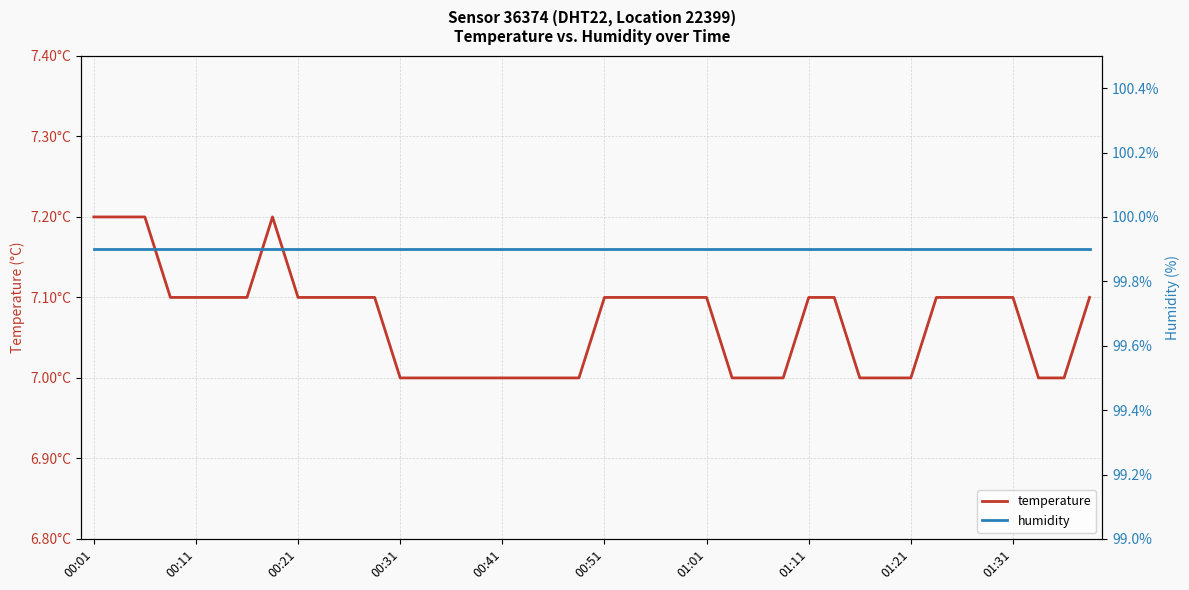

Reading left to right, what are all the values shown in this chart?

temperature: 7.2	7.2	7.2	7.1	7.1	7.1	7.1	7.2	7.1	7.1	7.1	7.1	7.0	7.0	7.0	7.0	7.0	7.0	7.0	7.0	7.1	7.1	7.1	7.1	7.1	7.0	7.0	7.0	7.1	7.1	7.0	7.0	7.0	7.1	7.1	7.1	7.1	7.0	7.0	7.1
humidity: 99.9	99.9	99.9	99.9	99.9	99.9	99.9	99.9	99.9	99.9	99.9	99.9	99.9	99.9	99.9	99.9	99.9	99.9	99.9	99.9	99.9	99.9	99.9	99.9	99.9	99.9	99.9	99.9	99.9	99.9	99.9	99.9	99.9	99.9	99.9	99.9	99.9	99.9	99.9	99.9